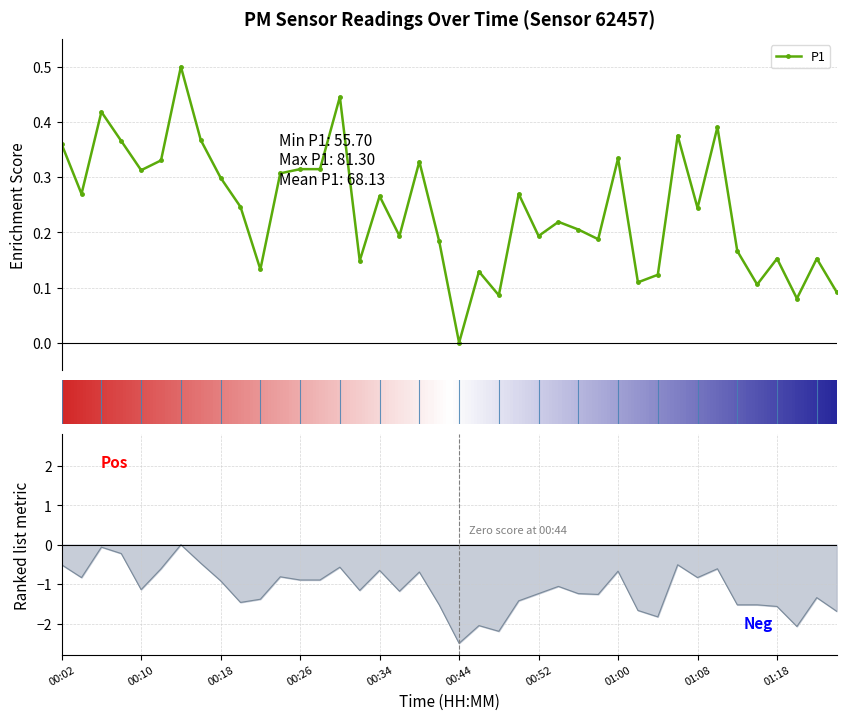

Where is the first local maximum for P1?

00:06